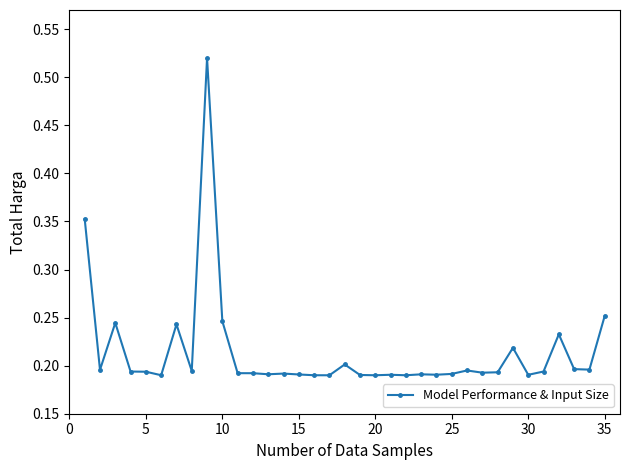

What is the sum of all values?

7.5